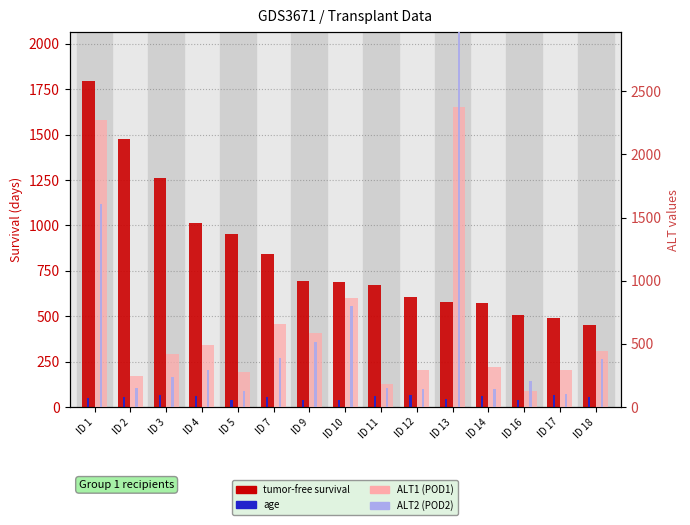

At ID 13, list the series in order from largest to smallest.

ALT2 (POD2), ALT1 (POD1), tumor-free survival, age